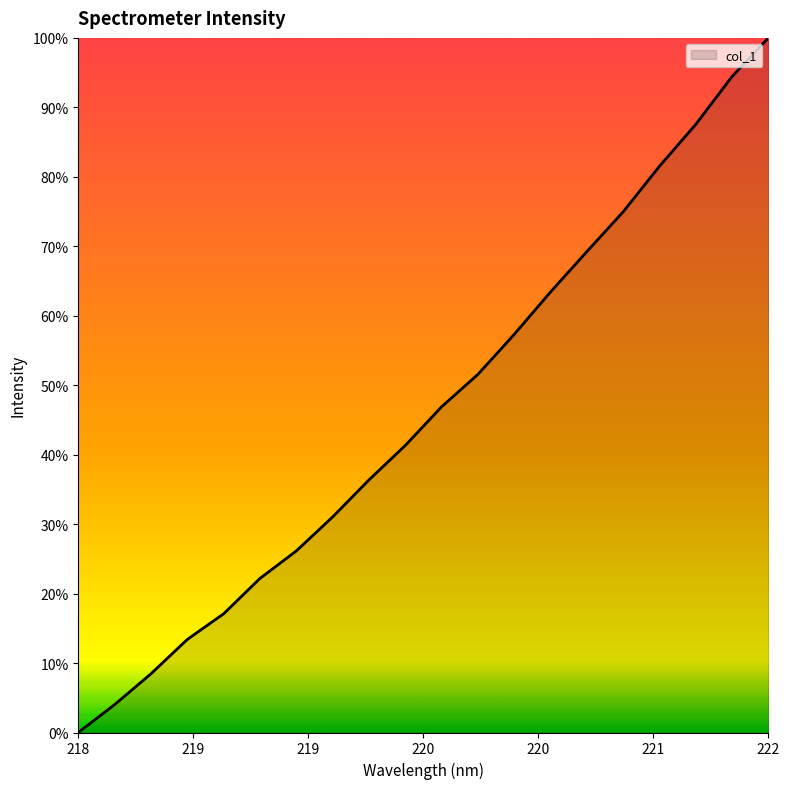

Where is the data nearest to the value 0?

218